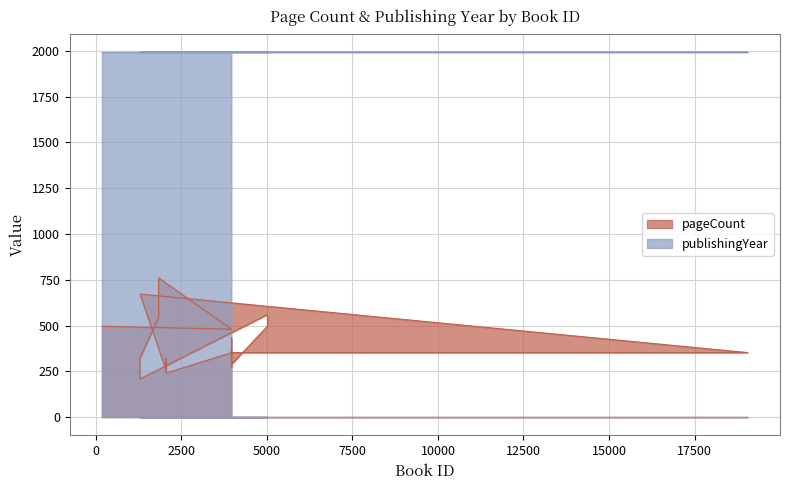

Is it true that publishingYear equals 807 at 3960?

False